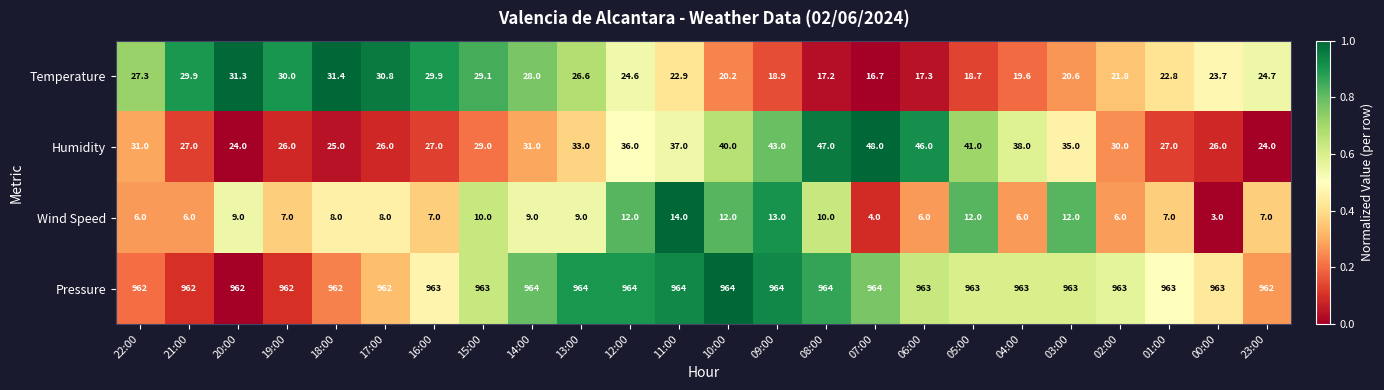

List the series in order of their peak value, highest first.

Pressure, Humidity, Temperature, Wind Speed